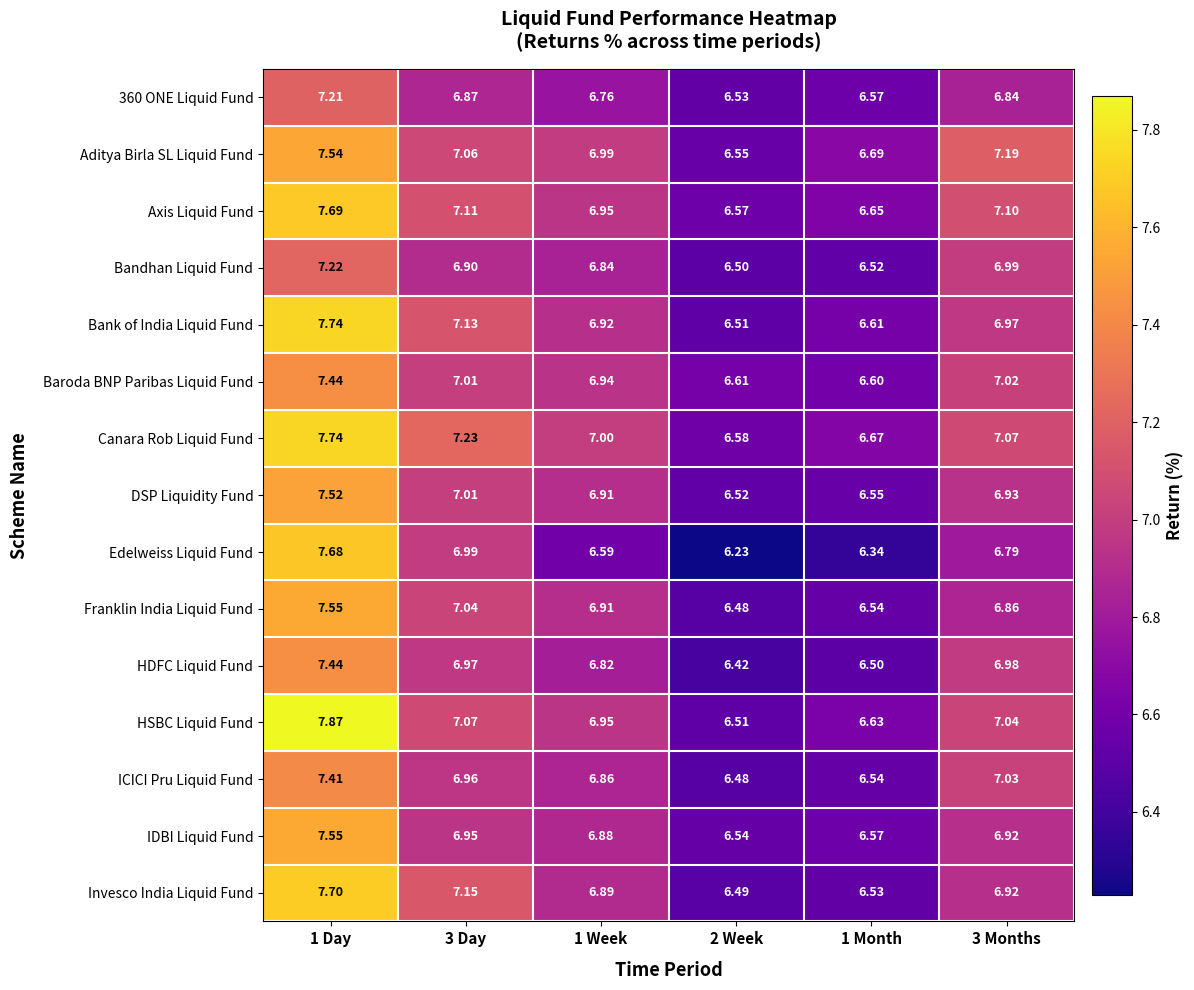

Which series changed the most between 3 Day and 1 Week?

Edelweiss Liquid Fund